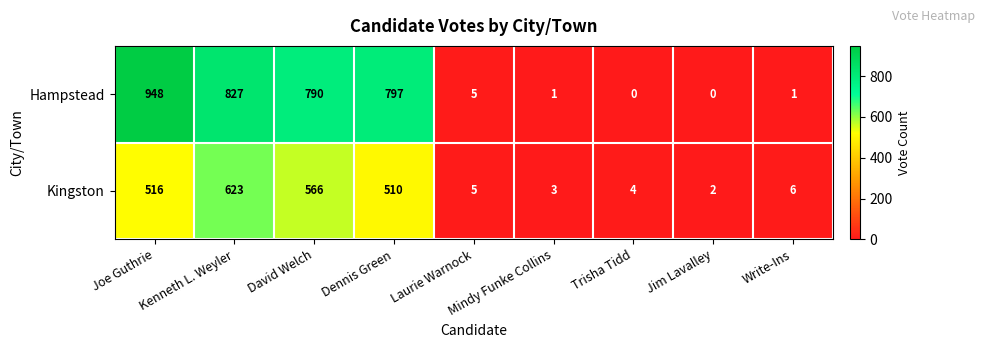

What is the sum of the Hampstead values at Kenneth L. Weyler and Trisha Tidd?

827